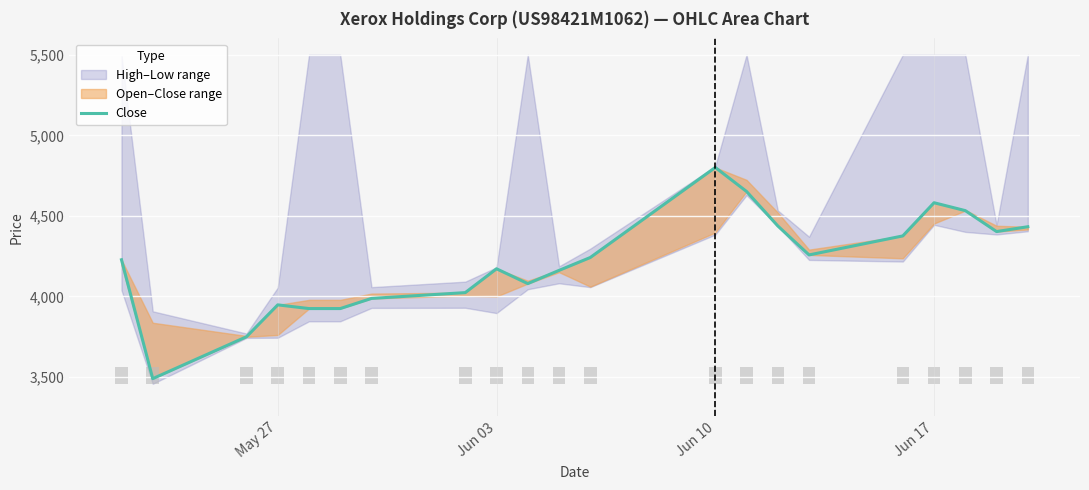

What is the difference between the second highest and minimum values?

1162